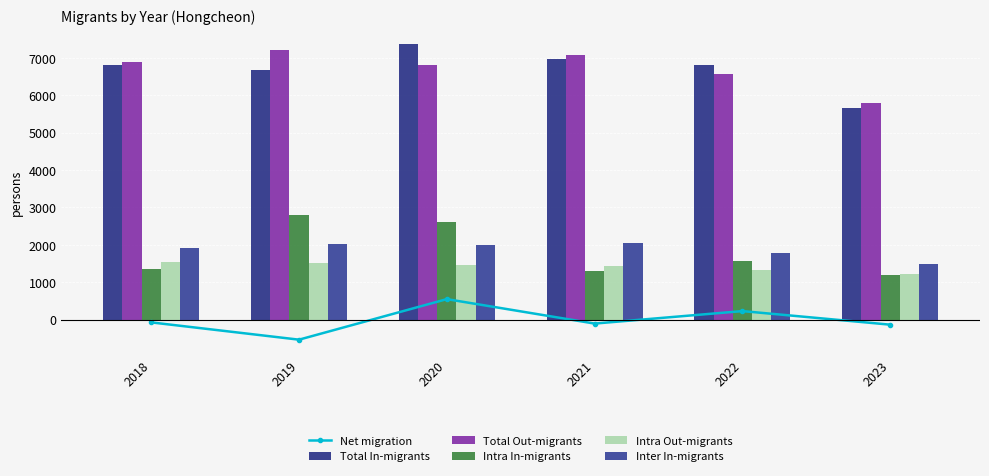

At which category is the sum across all series the highest?

2020